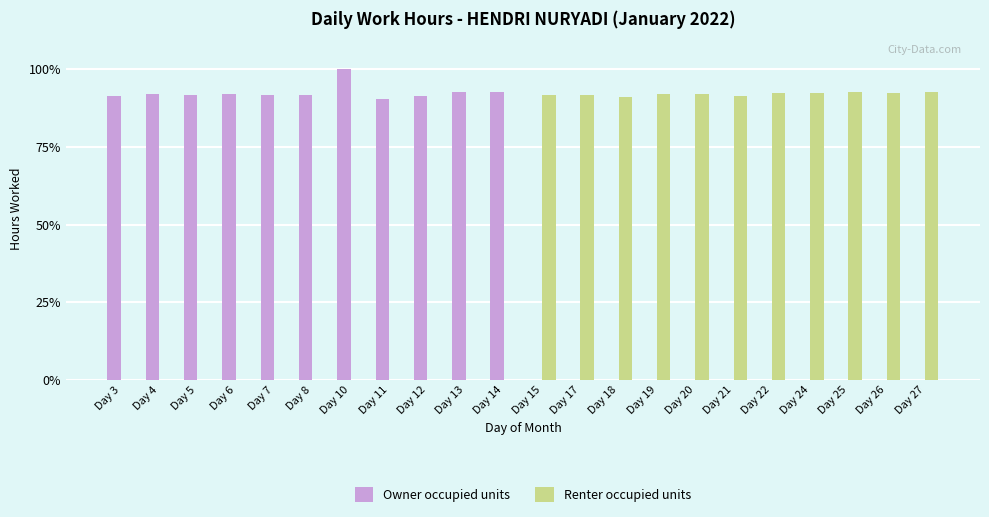

The Renter occupied units series shows 92.5 at Day 26. True or false?

True